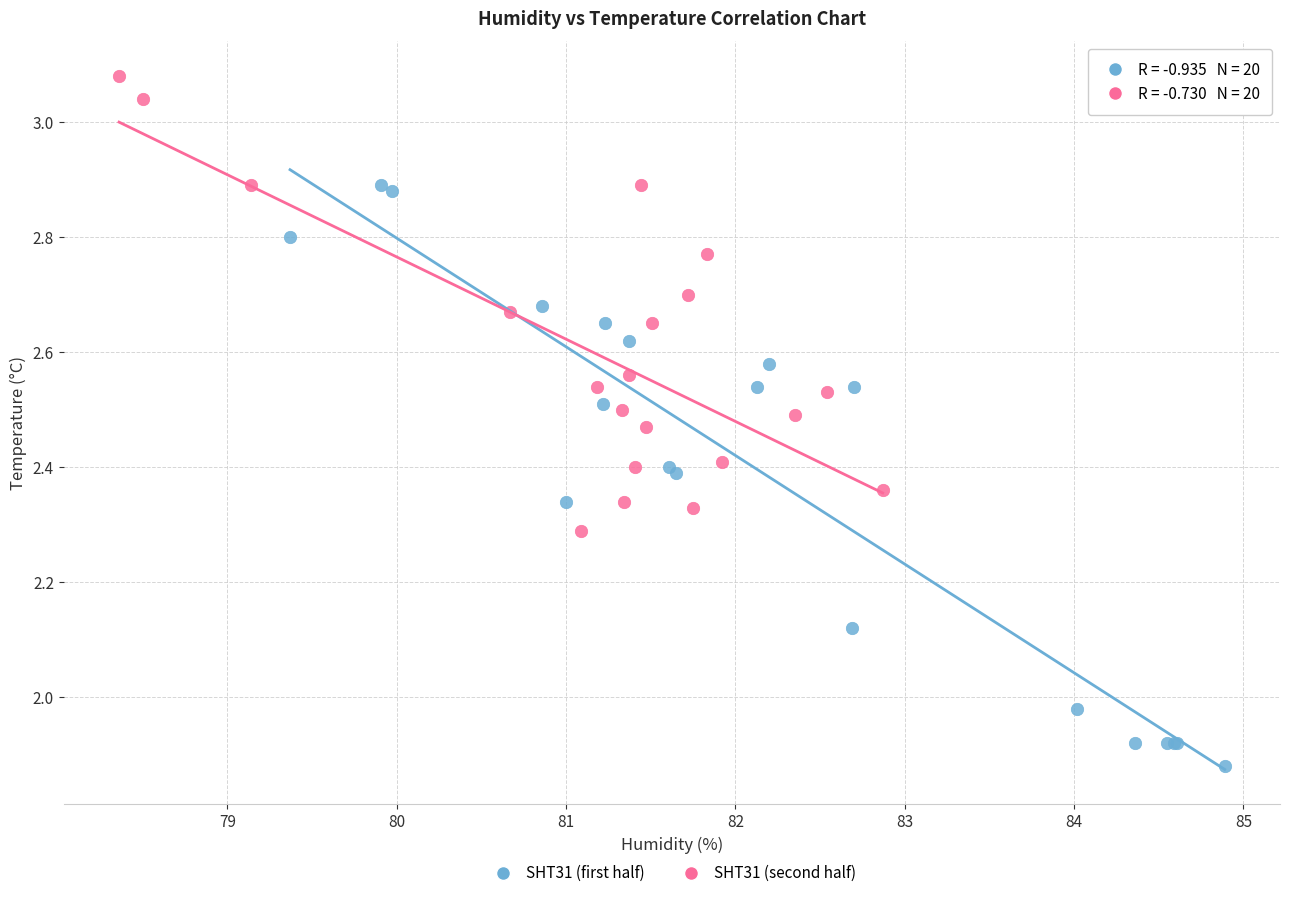

Which series has the widest spread of Y values?

SHT31 (first half)